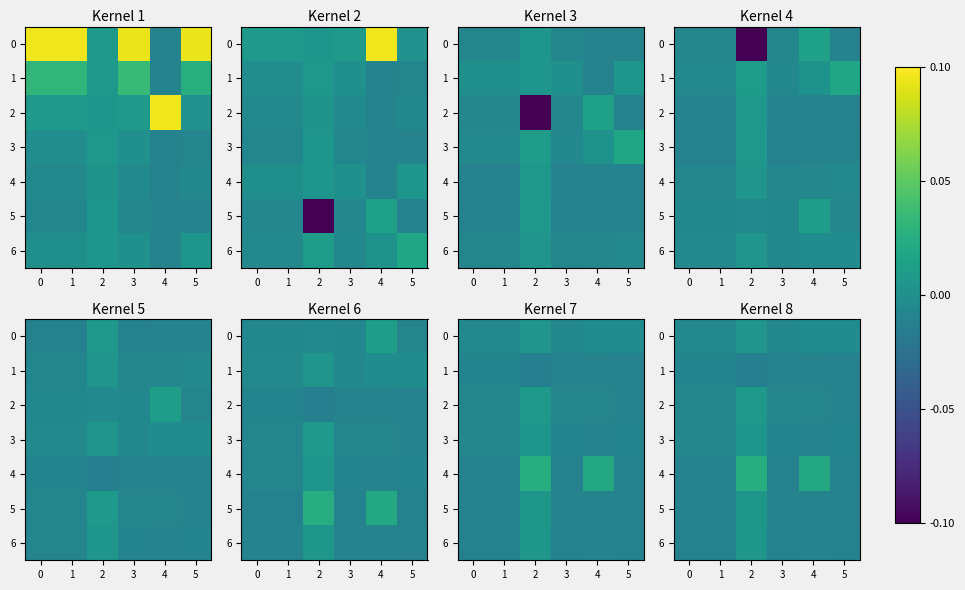

List the labels in order of 6 value, smallest first.

3, 0, 1, 5, 4, 2